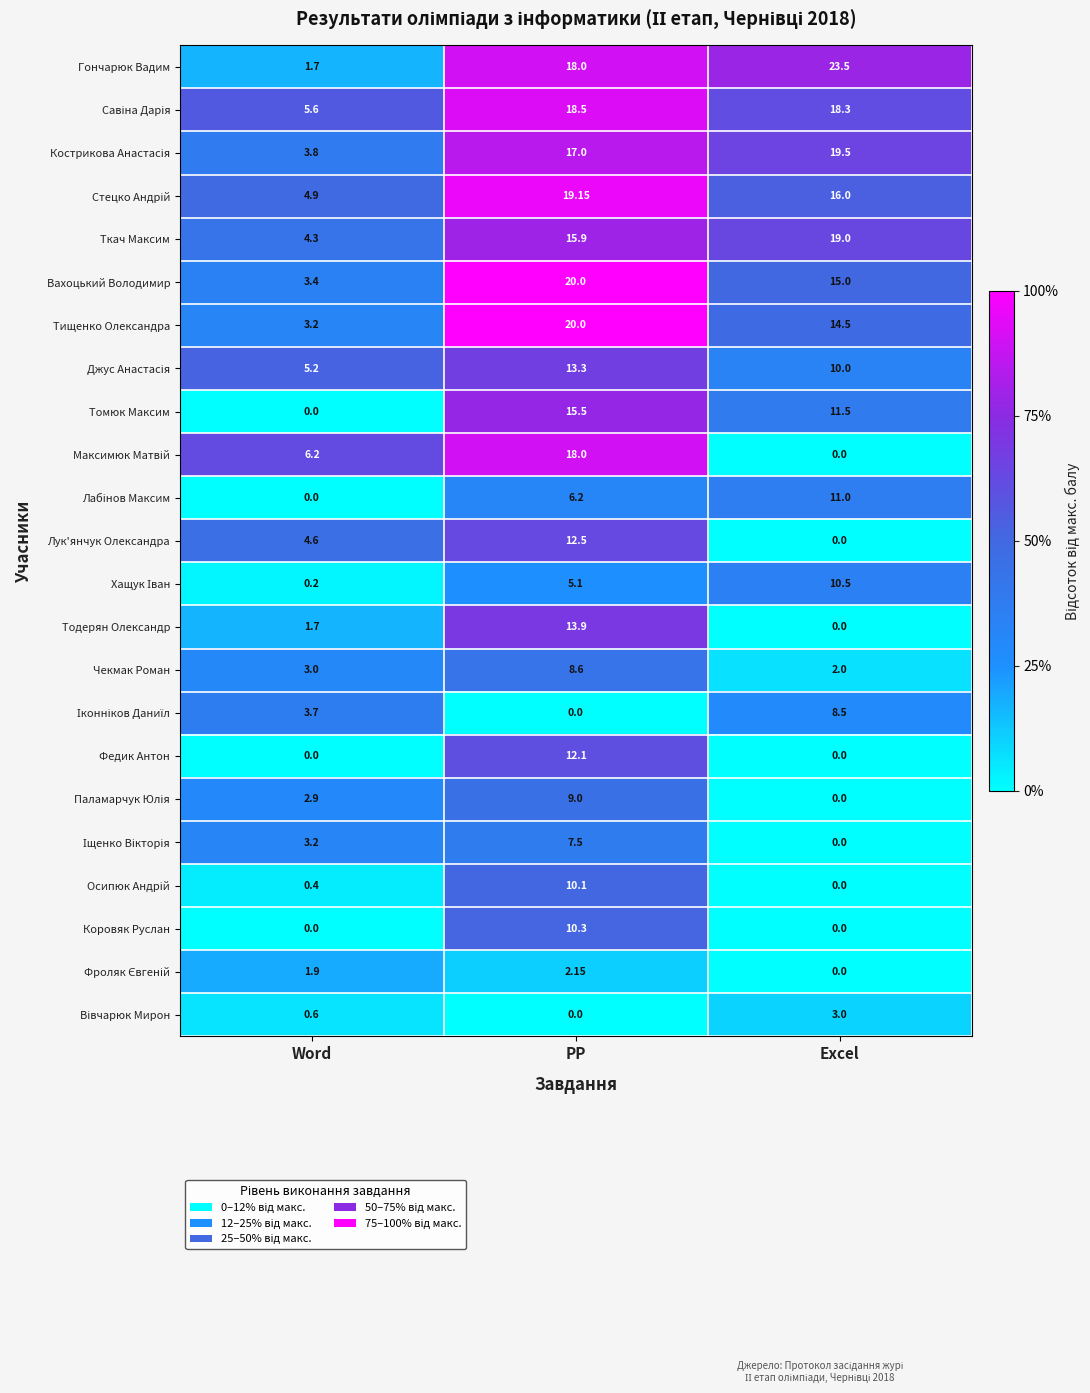

At which category is the sum across all series the highest?

PP